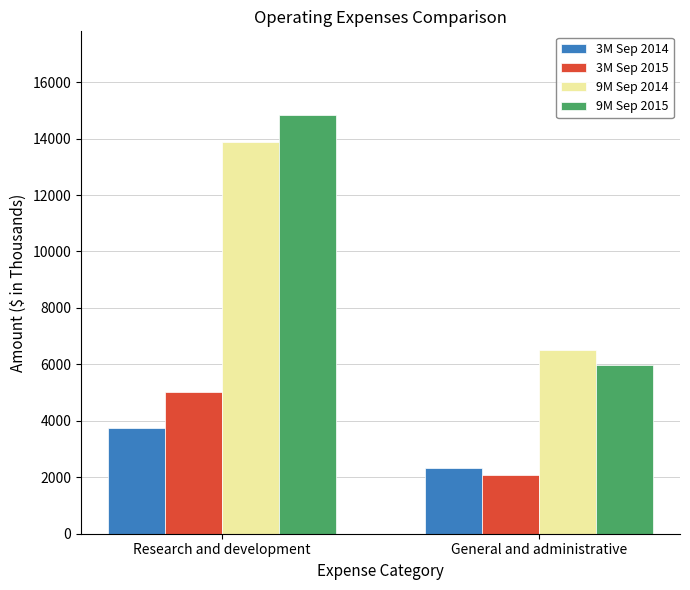

Which series has the largest range (max minus min)?

9M Sep 2015